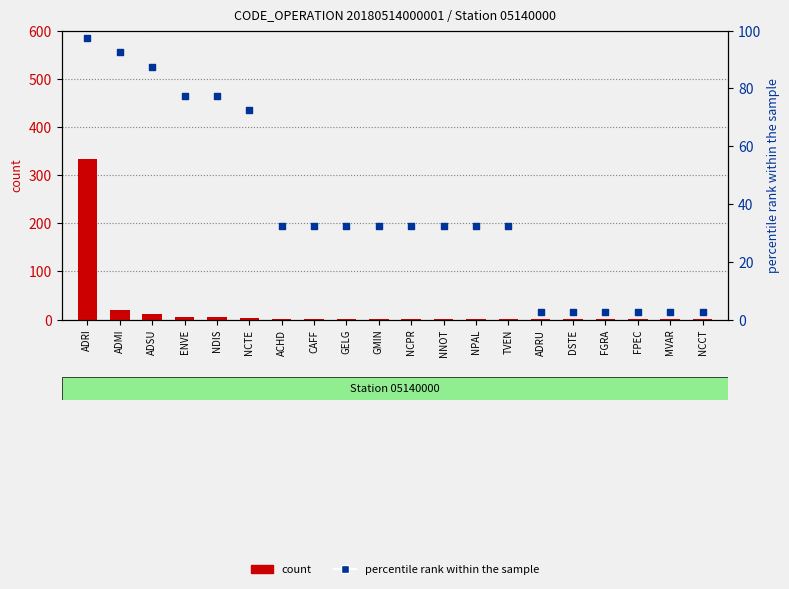

Which series reaches the minimum Y coordinate?

count